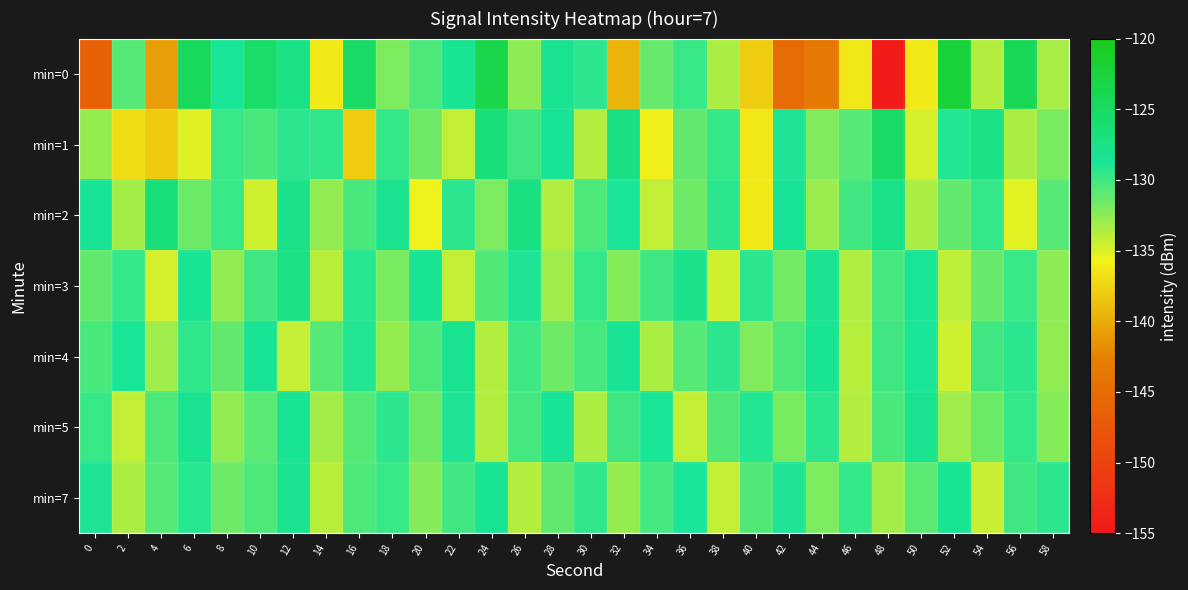

Reading left to right, extract all data points from this chart.

min=0: 0=-146.3	2=-130.7	4=-140.8	6=-124.7	8=-128.7	10=-125.5	12=-127.6	14=-136.2	16=-125.2	18=-132.0	20=-130.5	22=-128.3	24=-123.5	26=-132.6	28=-128.1	30=-129.3	32=-139.4	34=-131.2	36=-129.8	38=-133.5	40=-138.0	42=-145.0	44=-143.4	46=-136.4	48=-154.6	50=-136.3	52=-122.3	54=-133.7	56=-124.3	58=-133.4
min=1: 0=-132.7	2=-137.0	4=-138.1	6=-135.1	8=-129.7	10=-130.3	12=-129.4	14=-129.5	16=-138.0	18=-129.7	20=-131.5	22=-134.2	24=-126.8	26=-130.1	28=-128.5	30=-133.7	32=-127.3	34=-135.9	36=-131.2	38=-129.6	40=-136.4	42=-128.9	44=-132.1	46=-130.7	48=-125.3	50=-134.8	52=-129.1	54=-127.6	56=-133.4	58=-131.8
min=2: 0=-128.5	2=-133.2	4=-126.7	6=-131.4	8=-129.8	10=-134.5	12=-127.9	14=-132.6	16=-130.3	18=-128.1	20=-135.7	22=-129.4	24=-131.9	26=-127.2	28=-133.8	30=-130.5	32=-128.8	34=-134.1	36=-131.6	38=-129.3	40=-136.2	42=-128.6	44=-132.9	46=-130.0	48=-127.7	50=-133.5	52=-131.1	54=-129.7	56=-135.3	58=-130.8
min=3: 0=-131.2	2=-129.6	4=-134.8	6=-128.3	8=-132.7	10=-130.1	12=-127.5	14=-133.9	16=-129.2	18=-131.8	20=-128.4	22=-134.2	24=-130.6	26=-128.9	28=-133.1	30=-129.7	32=-132.3	34=-130.0	36=-127.8	38=-134.5	40=-129.4	42=-131.7	44=-128.1	46=-133.6	48=-130.2	50=-128.7	52=-134.0	54=-131.3	56=-129.8	58=-132.5
min=4: 0=-130.3	2=-128.7	4=-133.1	6=-129.5	8=-131.2	10=-128.6	12=-134.3	14=-130.7	16=-129.1	18=-132.8	20=-130.4	22=-128.2	24=-133.7	26=-129.9	28=-131.6	30=-130.2	32=-128.5	34=-133.4	36=-130.8	38=-129.3	40=-132.1	42=-130.5	44=-128.3	46=-133.9	48=-130.1	50=-128.8	52=-134.6	54=-130.0	56=-129.4	58=-132.7
min=5: 0=-129.8	2=-134.1	4=-130.5	6=-128.2	8=-132.6	10=-130.9	12=-128.4	14=-133.2	16=-130.7	18=-129.3	20=-131.5	22=-128.9	24=-133.8	26=-130.2	28=-128.6	30=-133.4	32=-130.0	34=-128.7	36=-134.2	38=-130.6	40=-129.1	42=-131.8	44=-129.4	46=-133.7	48=-130.3	50=-128.1	52=-133.0	54=-131.4	56=-129.7	58=-132.2
min=7: 0=-128.9	2=-133.5	4=-130.8	6=-129.2	8=-131.6	10=-130.4	12=-128.1	14=-133.9	16=-130.5	18=-129.8	20=-132.3	22=-130.0	24=-128.4	26=-133.7	28=-131.1	30=-129.5	32=-132.8	34=-130.2	36=-128.8	38=-134.1	40=-130.6	42=-129.0	44=-131.9	46=-129.6	48=-133.2	50=-130.9	52=-128.3	54=-134.4	56=-130.1	58=-129.3